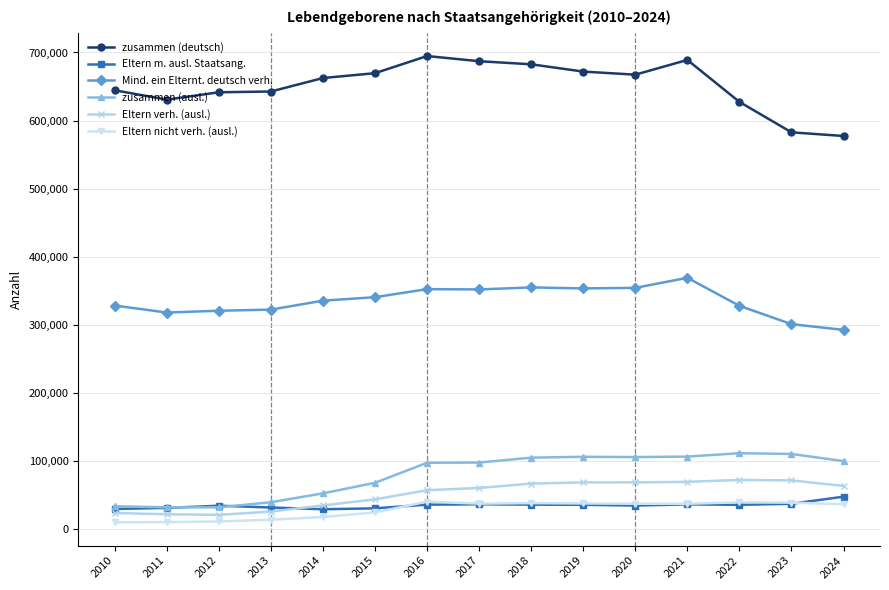

What is the maximum value shown in the chart?

694781